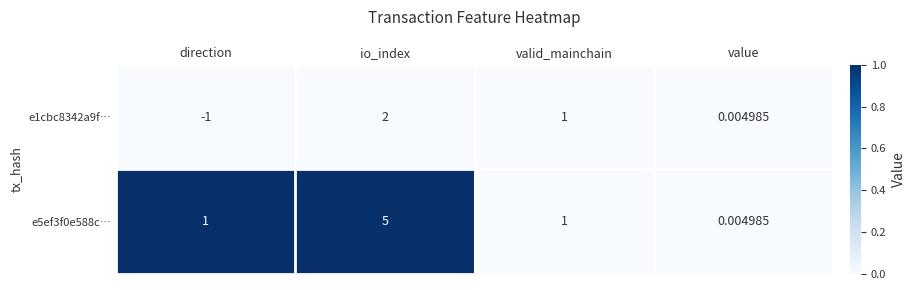

List the labels in order of e1cbc8342a9f… value, smallest first.

direction, value, valid_mainchain, io_index